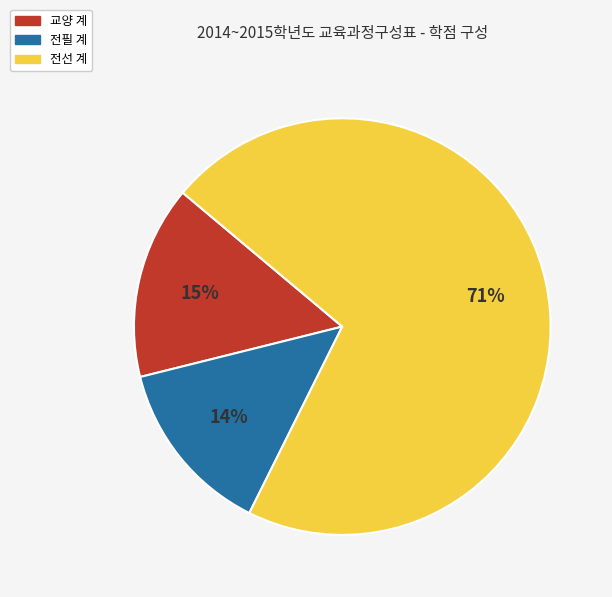

What is the largest slice in the pie chart?

전선 계